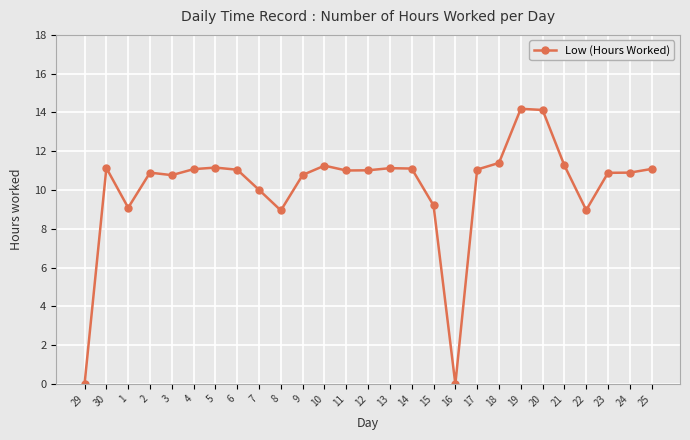

How many lines are shown in the chart?

1